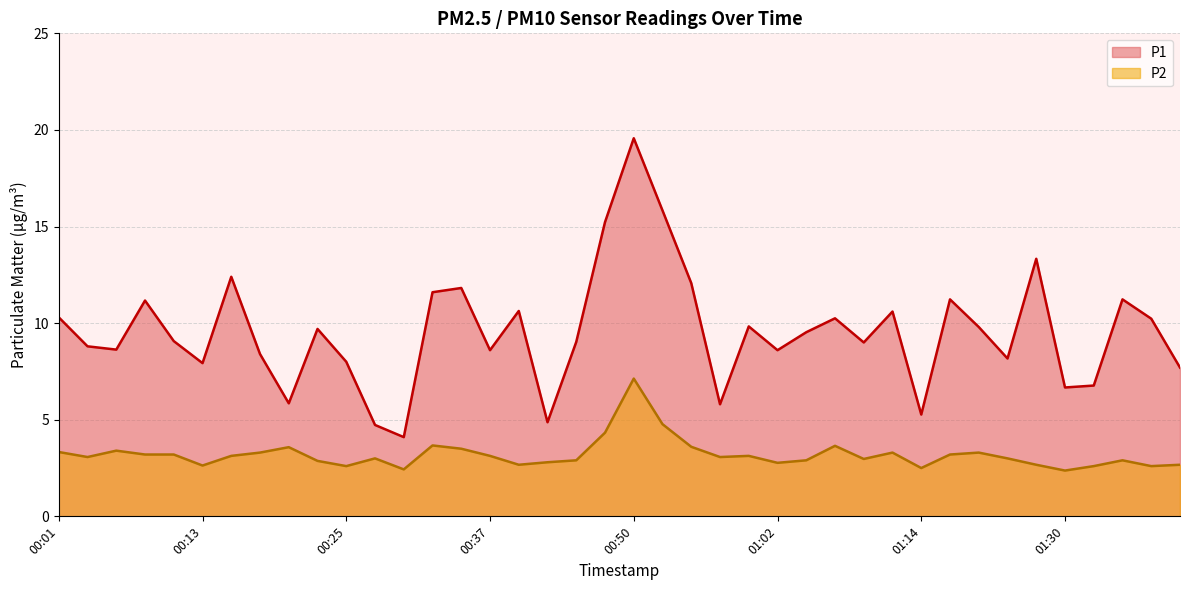

Where is the first local minimum for P2?

00:03